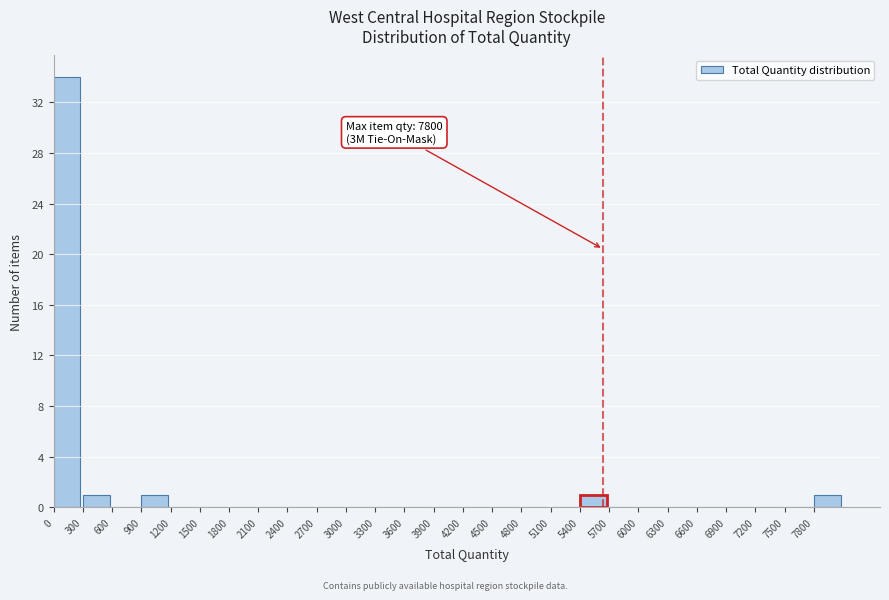

Over which range of the x-axis is the bar tallest?

0 to 300